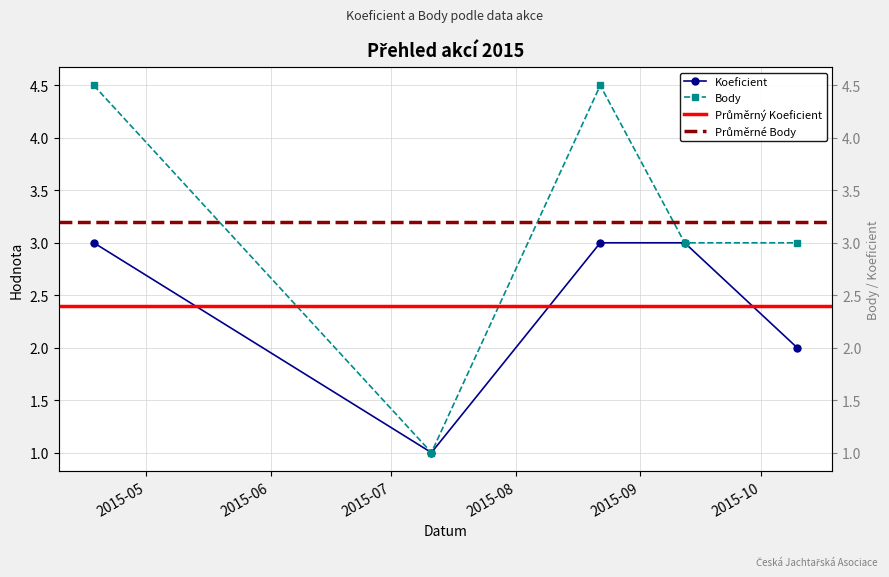

Where does the Body series first go above 3?

2015-04-18